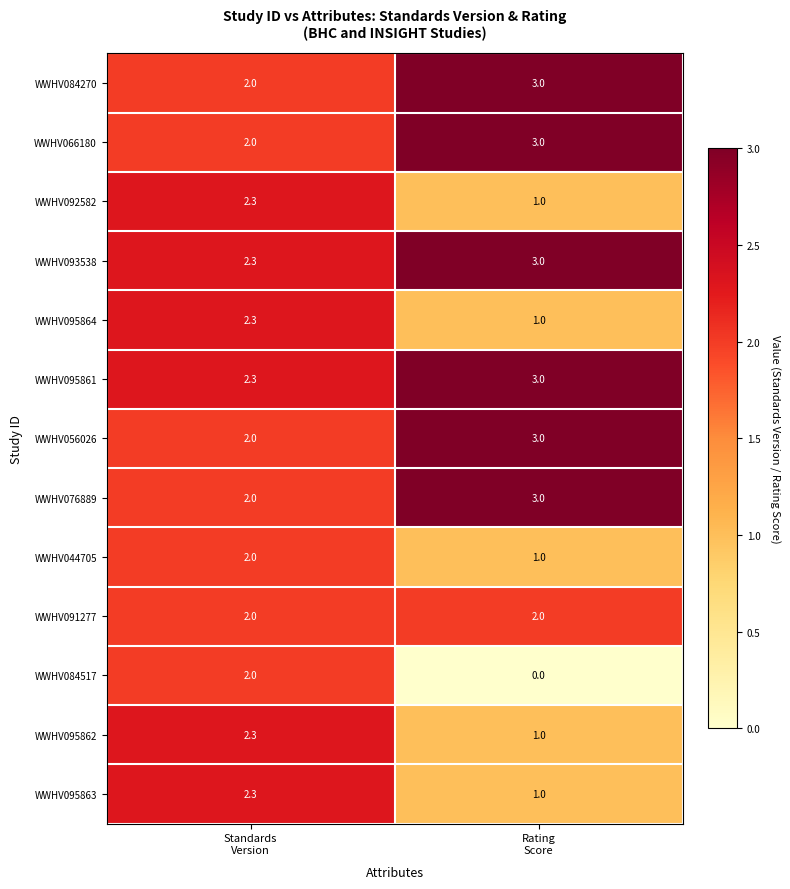

What is the highest value of the WWHV084270 series?

3.0